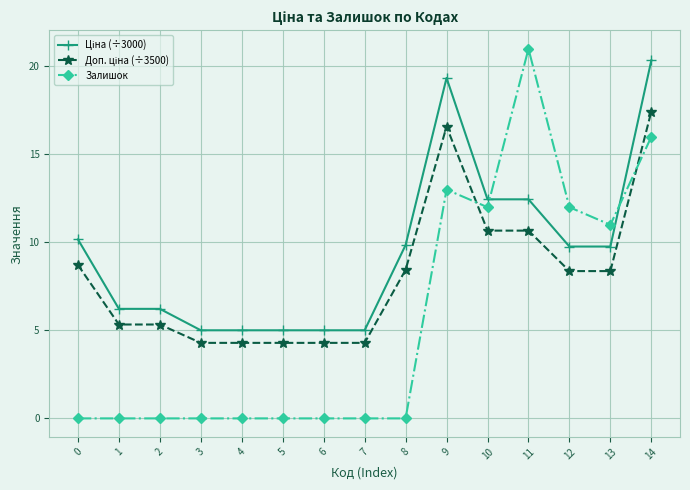

What is the sum of all Залишок values?

85.0